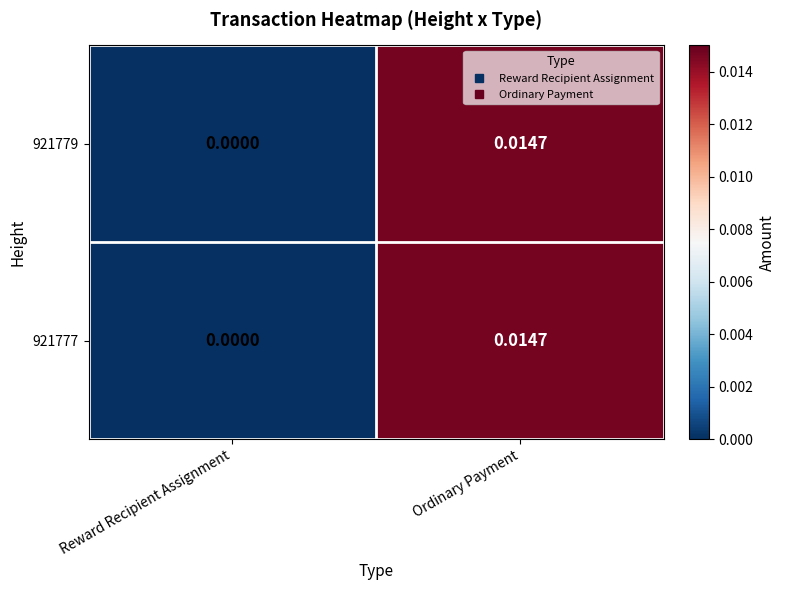

List the labels in order of 921777 value, largest first.

Ordinary Payment, Reward Recipient Assignment